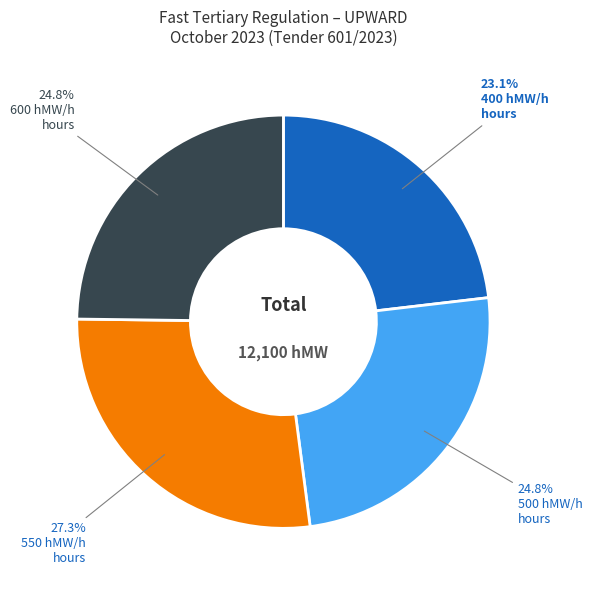

Is there any slice that represents more than half of the pie?

No